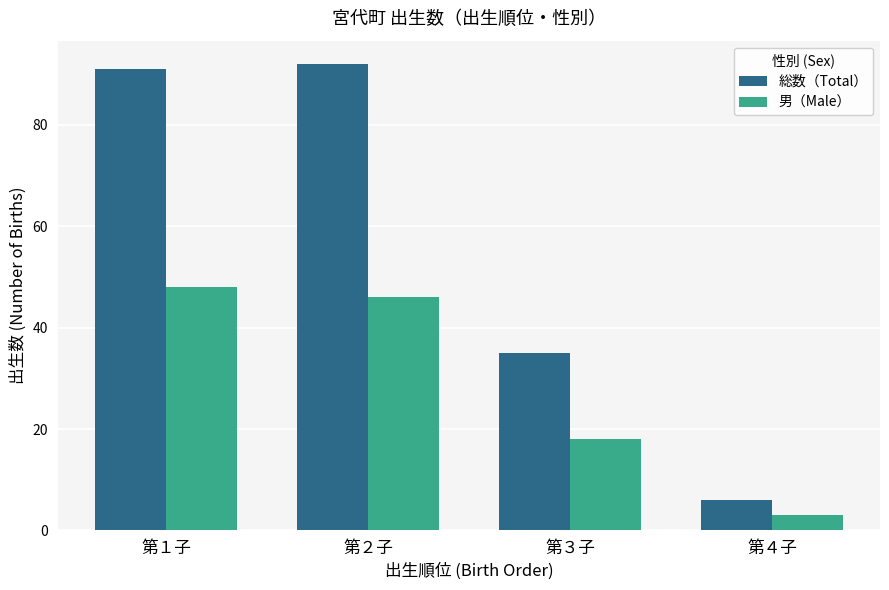

The 総数（Total） series shows 91 at 第１子. True or false?

True